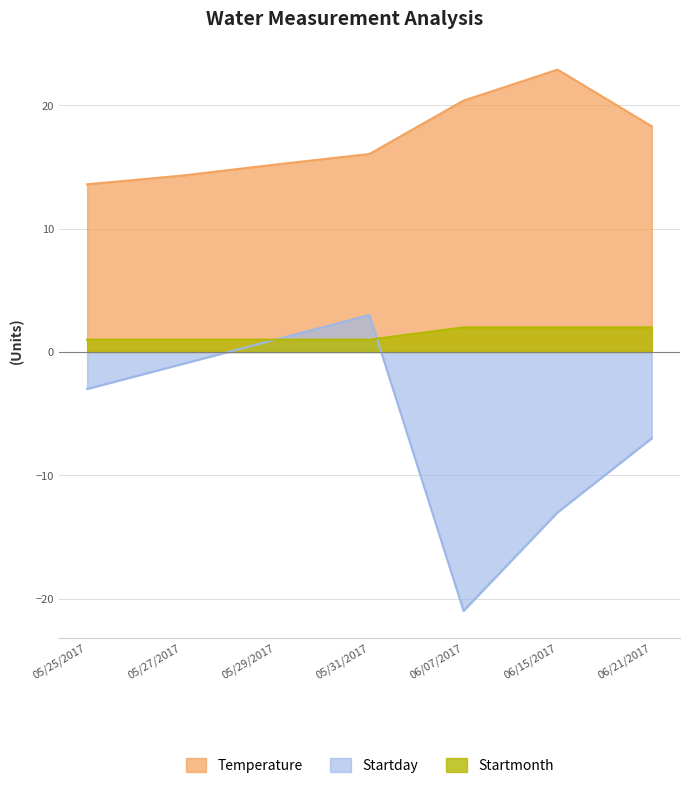

True or false: Startmonth has more than 0 interior local peaks.

False